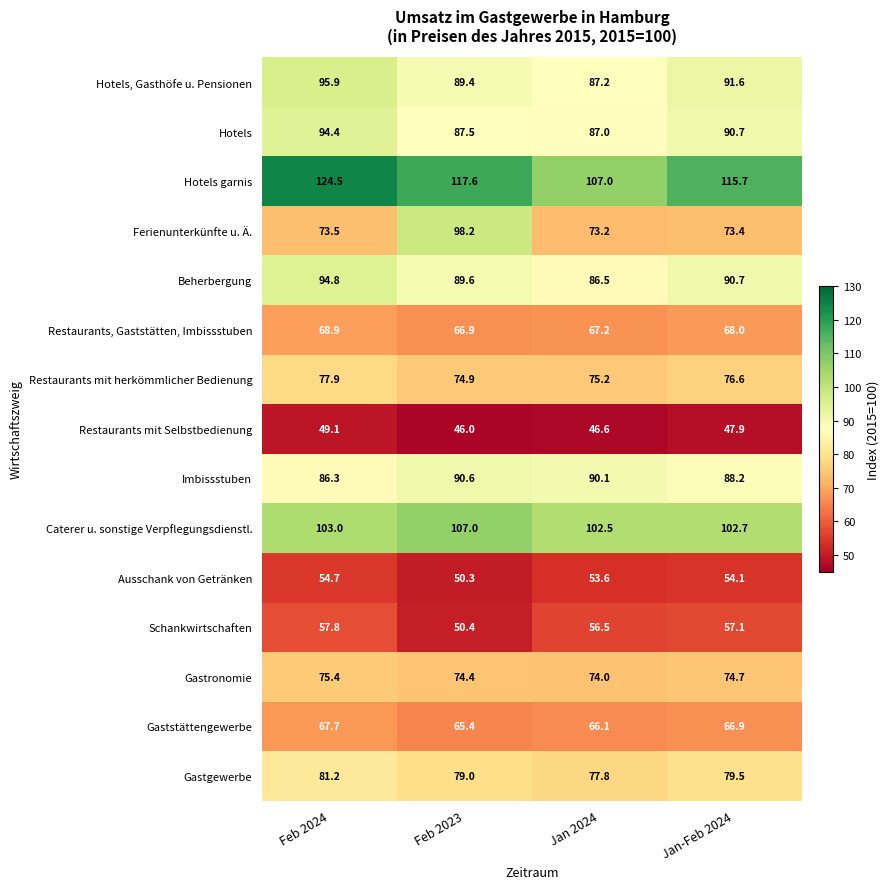

The Restaurants mit herkömmlicher Bedienung series shows 115.7 at Jan-Feb 2024. True or false?

False